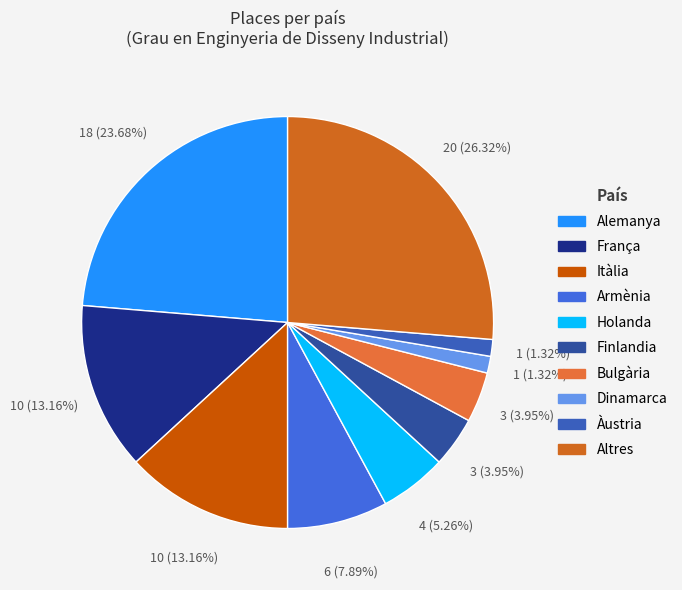

How many slices are in this pie chart?

10